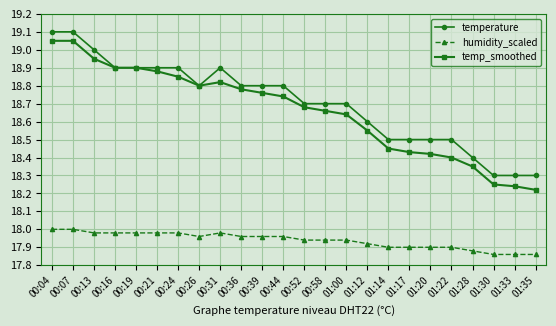

Which series has the largest total across all categories?

temperature